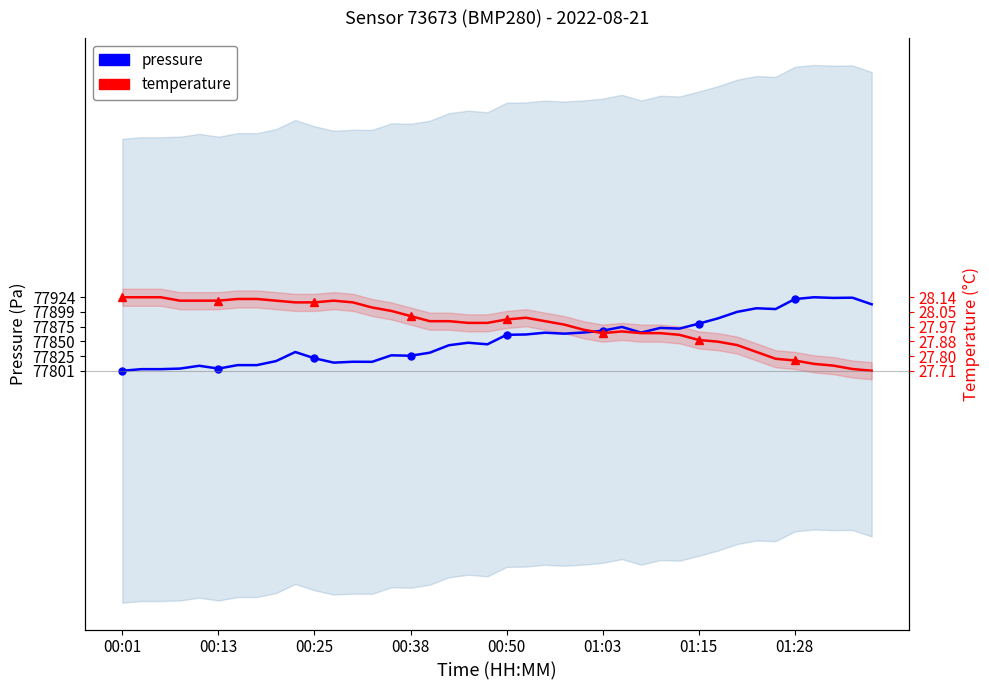

In temperature, how many points are lower than both neighbors (excluding endpoints)?

1